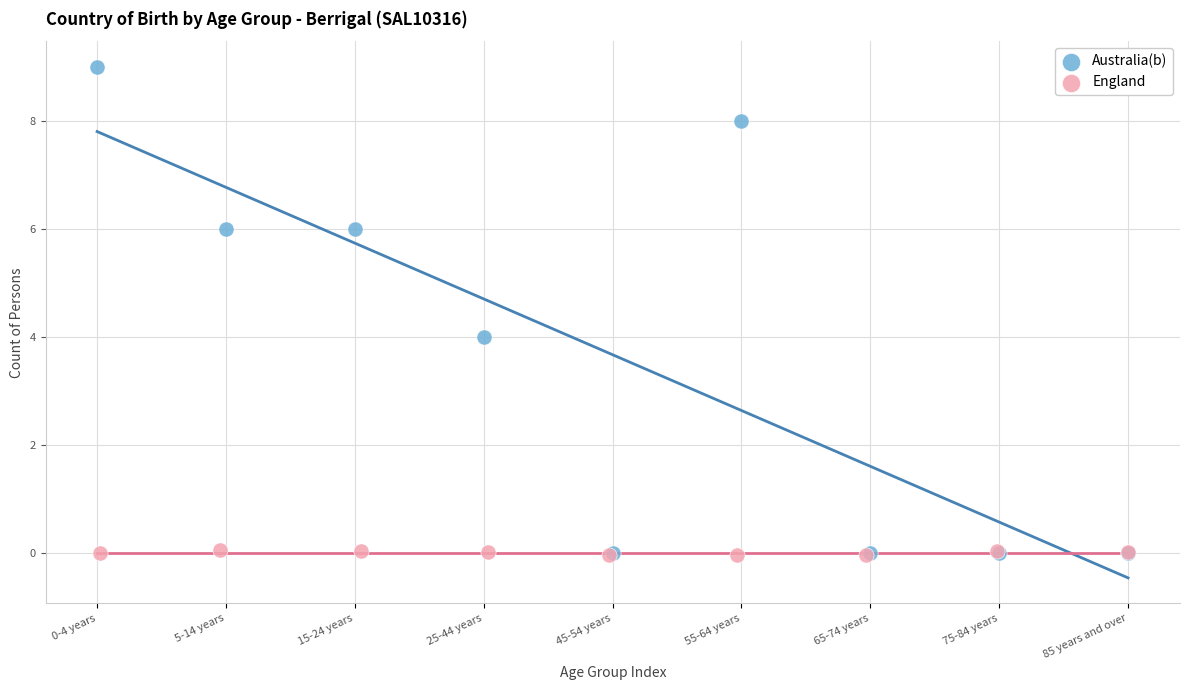

What are all the series names shown in the legend?

Australia(b), England